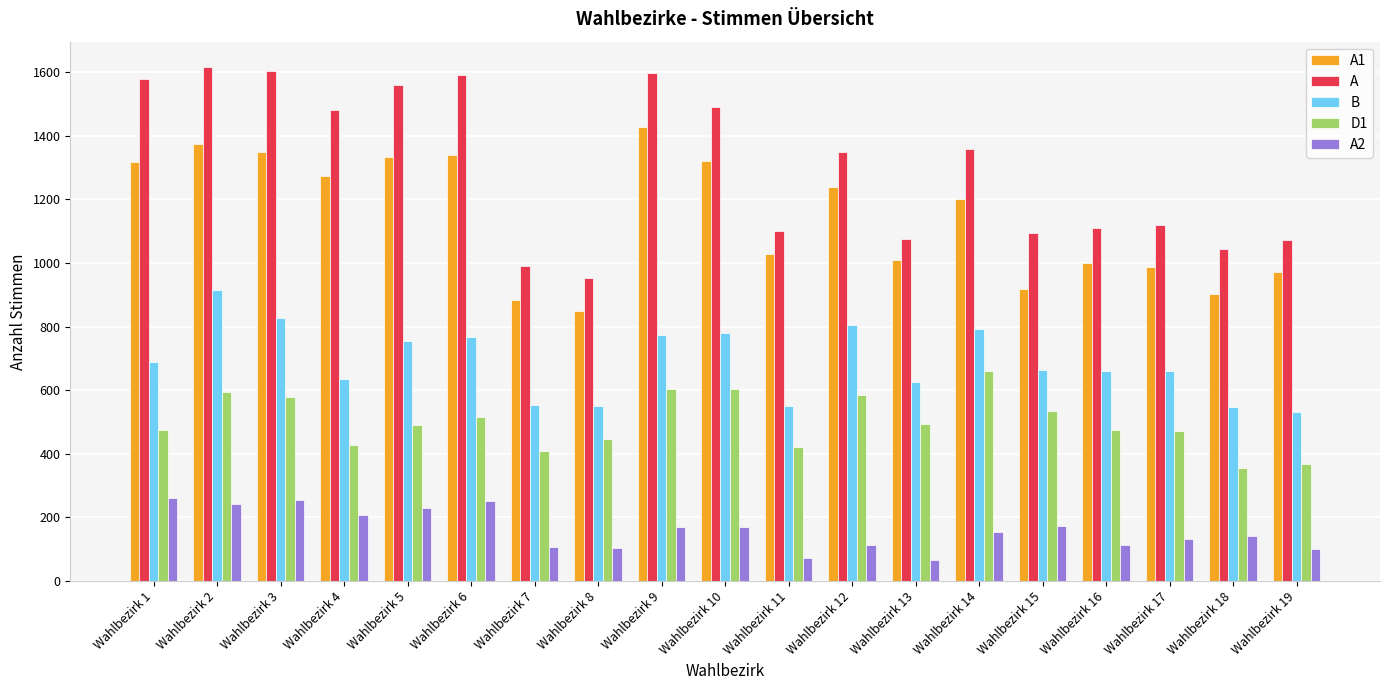

What is the difference between the highest and lowest values at Wahlbezirk 18?

902